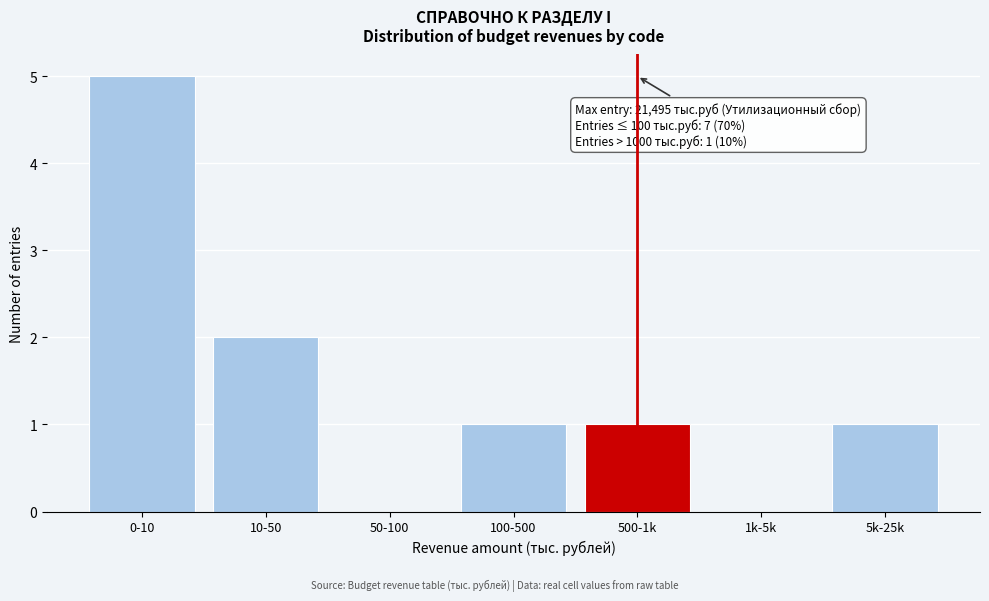

Reading left to right, transcribe all the data shown in this chart.

0-10=5	10-50=2	50-100=0	100-500=1	500-1k=1	1k-5k=0	5k-25k=1